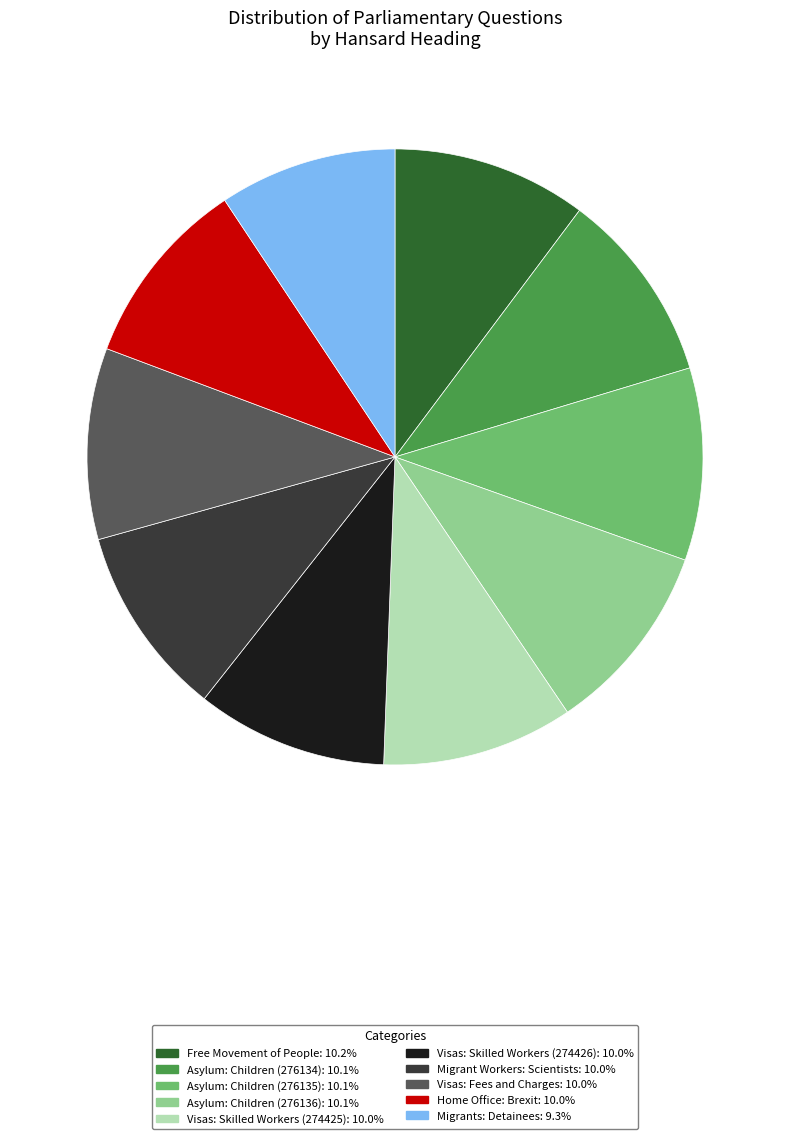

Is it true that Home Office: Brexit is 22% of the pie?

False